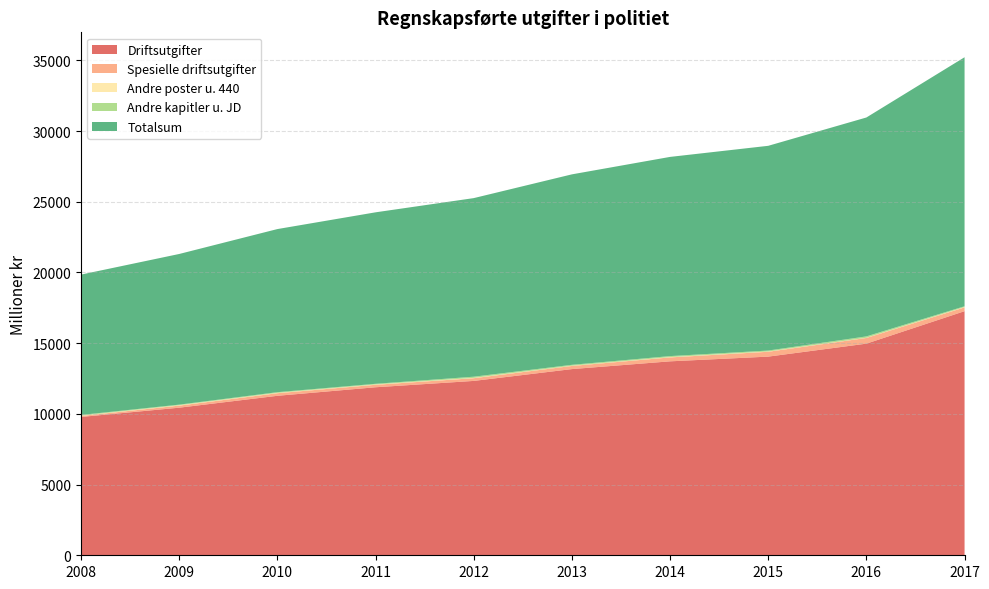

Reading right to left, list all the values displayed in this chart.

Driftsutgifter: 17264.7	14967.4	14050.6	13716.8	13168.0	12331.9	11883.0	11279.2	10438.2	9783.0
Spesielle driftsutgifter: 268.6	403.9	343.3	278.0	223.0	192.2	175.6	183.6	147.4	70.9
Andre poster u. 440: 22.4	15.4	19.0	21.0	15.0	23.4	21.3	21.8	26.0	21.2
Andre kapitler u. JD: 56.6	94.9	67.0	72.0	64.0	82.9	48.0	51.0	43.4	50.4
Totalsum: 17612.3	15481.6	14479.9	14087.8	13471.0	12630.4	12127.9	11535.6	10654.9	9925.4